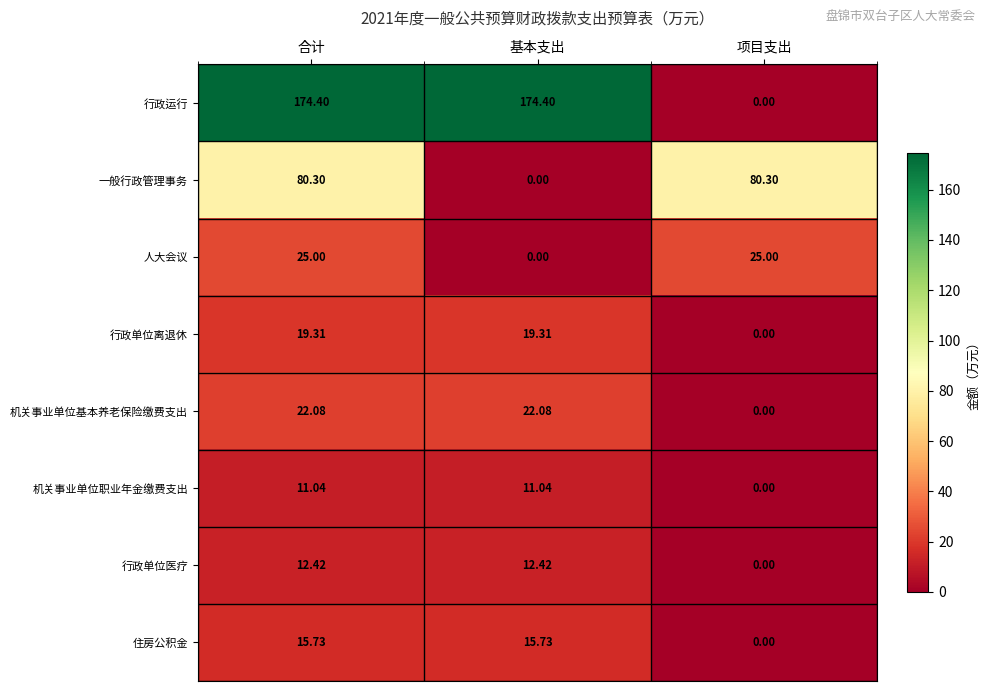

Which series has the largest total across all categories?

行政运行